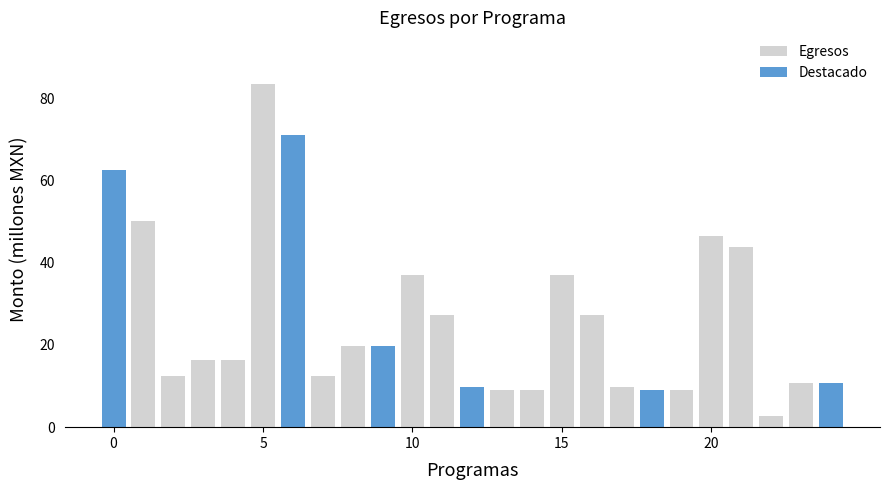

Reading left to right, list all the values displayed in this chart.

62.5	50.2	12.3	16.4	16.4	83.5	71.2	12.4	19.8	19.8	37.1	27.3	9.8	8.9	8.9	37.1	27.3	9.8	8.9	8.9	46.4	43.8	2.6	10.8	10.8